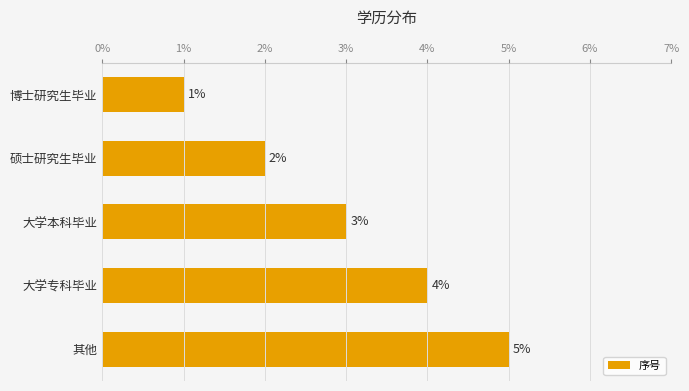

What is the change in value from 硕士研究生毕业 to 其他?

+3